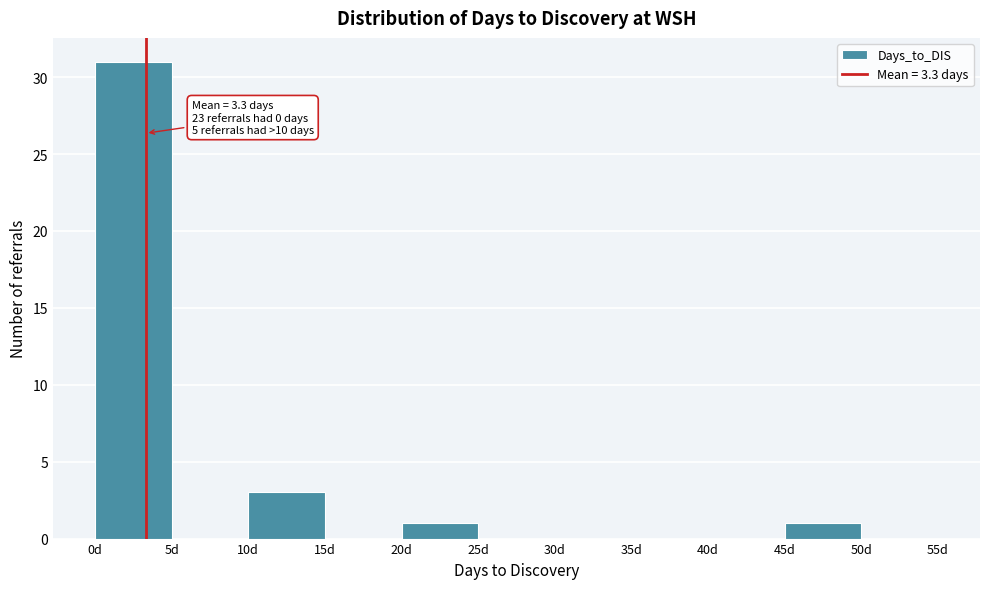

Over which range of the x-axis is the bar tallest?

0 to 5